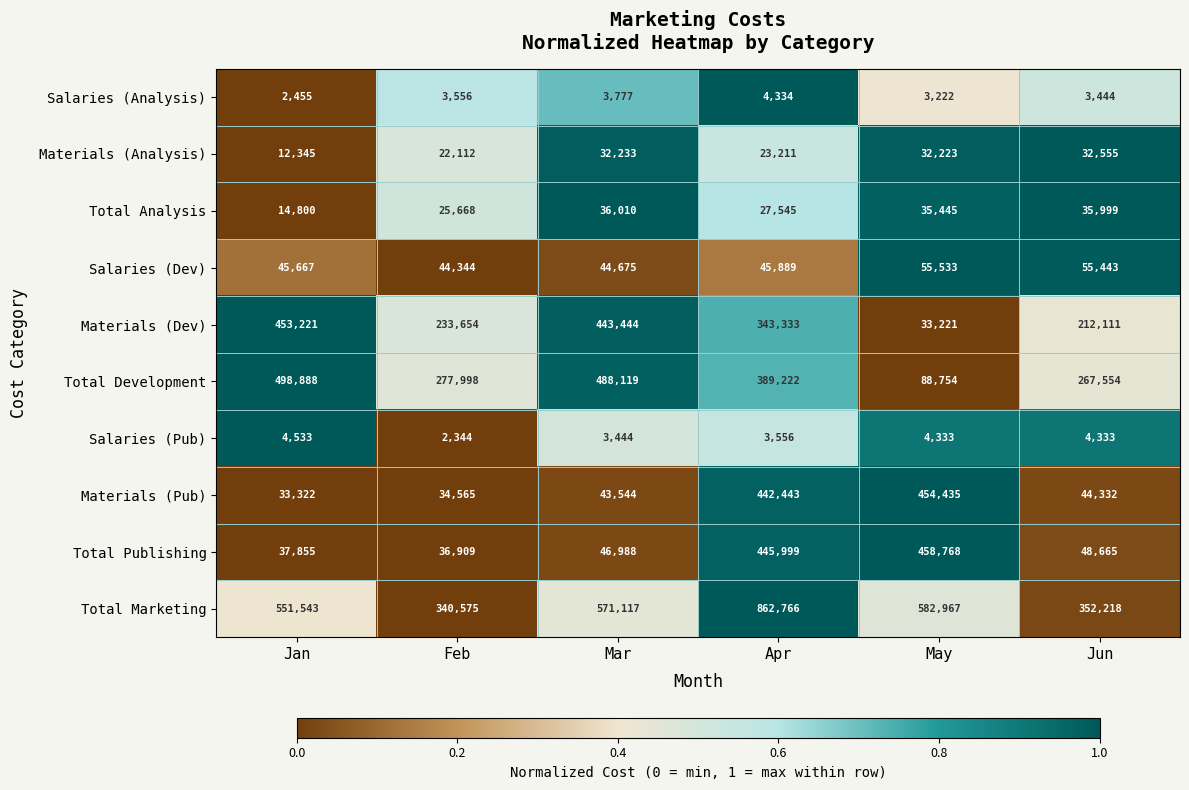

What value does the Total Publishing series have at May, to the nearest 50?

458750